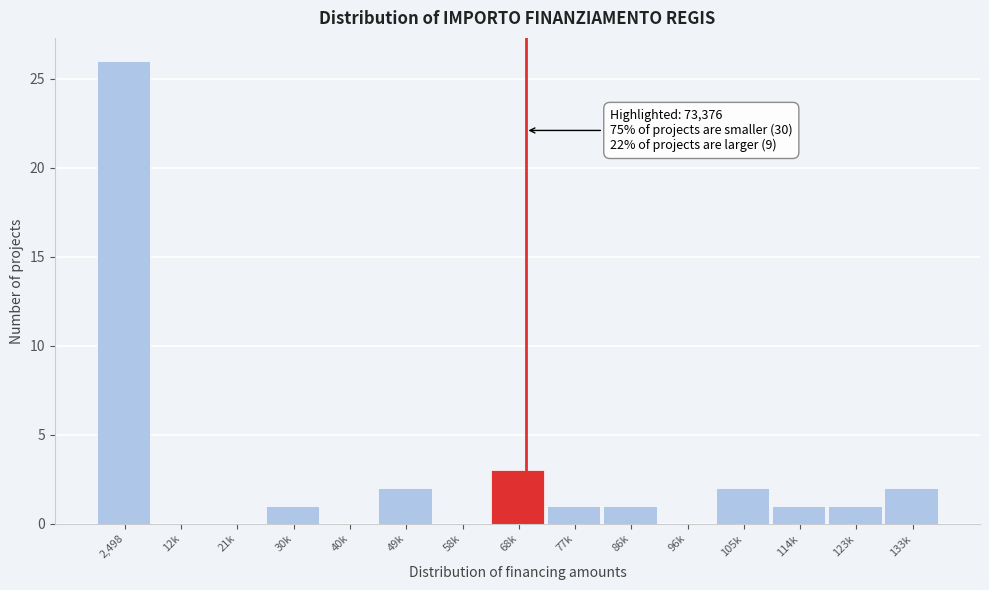

What is the sum of all values?

40